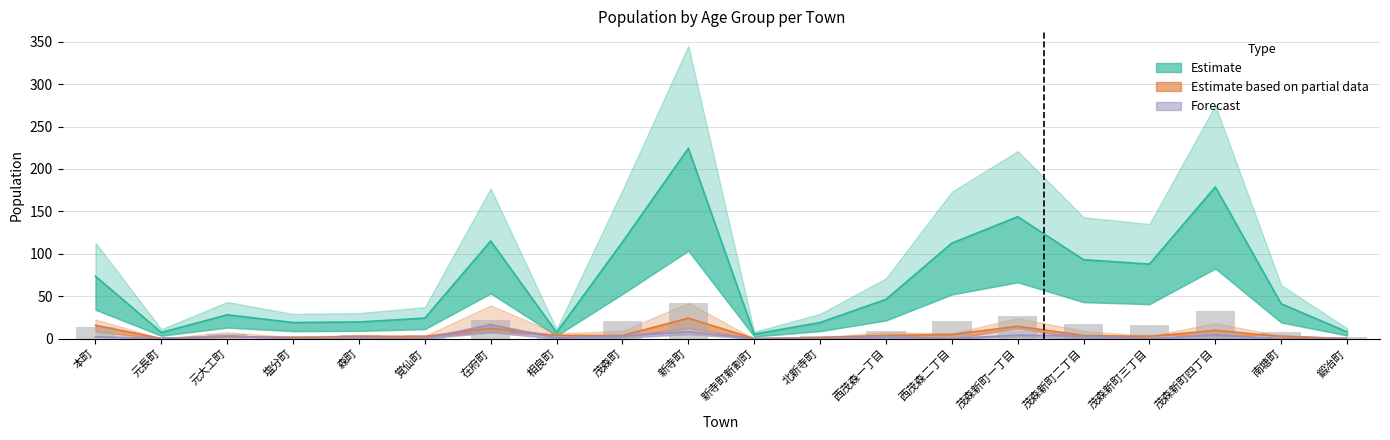

Reading left to right, transcribe all the data shown in this chart.

Estimate line: 本町=73.5	元長町=7.2	元大工町=27.9	塩分町=18.9	森町=19.5	覚仙町=24.1	在府町=115.0	相良町=7.2	茂森町=113.8	新寺町=224.2	新寺町新割町=5.2	北新寺町=18.9	西茂森一丁目=46.1	西茂森二丁目=112.5	茂森新町一丁目=143.7	茂森新町二丁目=93.0	茂森新町三丁目=87.8	茂森新町四丁目=178.8	南塘町=41.0	鍛冶町=7.8
Partial data line: 本町=15.6	元長町=0.0	元大工町=2.4	塩分町=1.2	森町=2.4	覚仙町=2.4	在府町=12.0	相良町=3.6	茂森町=3.6	新寺町=24.0	新寺町新割町=0.0	北新寺町=1.2	西茂森一丁目=3.6	西茂森二丁目=4.8	茂森新町一丁目=14.4	茂森新町二丁目=3.6	茂森新町三丁目=2.4	茂森新町四丁目=9.6	南塘町=2.4	鍛冶町=0.0
Forecast line: 本町=2.0	元長町=0.0	元大工町=3.0	塩分町=0.0	森町=1.0	覚仙町=0.0	在府町=16.0	相良町=1.0	茂森町=3.0	新寺町=8.0	新寺町新割町=0.0	北新寺町=0.0	西茂森一丁目=2.0	西茂森二丁目=0.0	茂森新町一丁目=4.0	茂森新町二丁目=3.0	茂森新町三丁目=0.0	茂森新町四丁目=4.0	南塘町=0.0	鍛冶町=0.0
Observed bars: 本町=13.6	元長町=1.3	元大工町=5.2	塩分町=3.5	森町=3.6	覚仙町=4.4	在府町=21.2	相良町=1.3	茂森町=21.0	新寺町=41.4	新寺町新割町=1.0	北新寺町=3.5	西茂森一丁目=8.5	西茂森二丁目=20.8	茂森新町一丁目=26.5	茂森新町二丁目=17.2	茂森新町三丁目=16.2	茂森新町四丁目=33.0	南塘町=7.6	鍛冶町=1.4